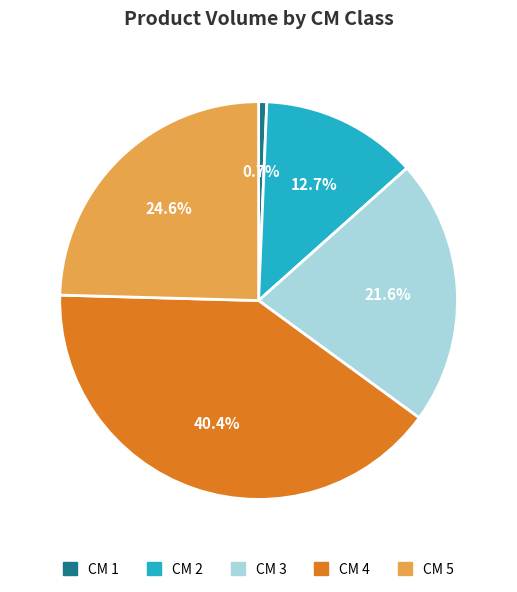

What is the ratio of the value at CM 4 to the value at CM 2?

3.2